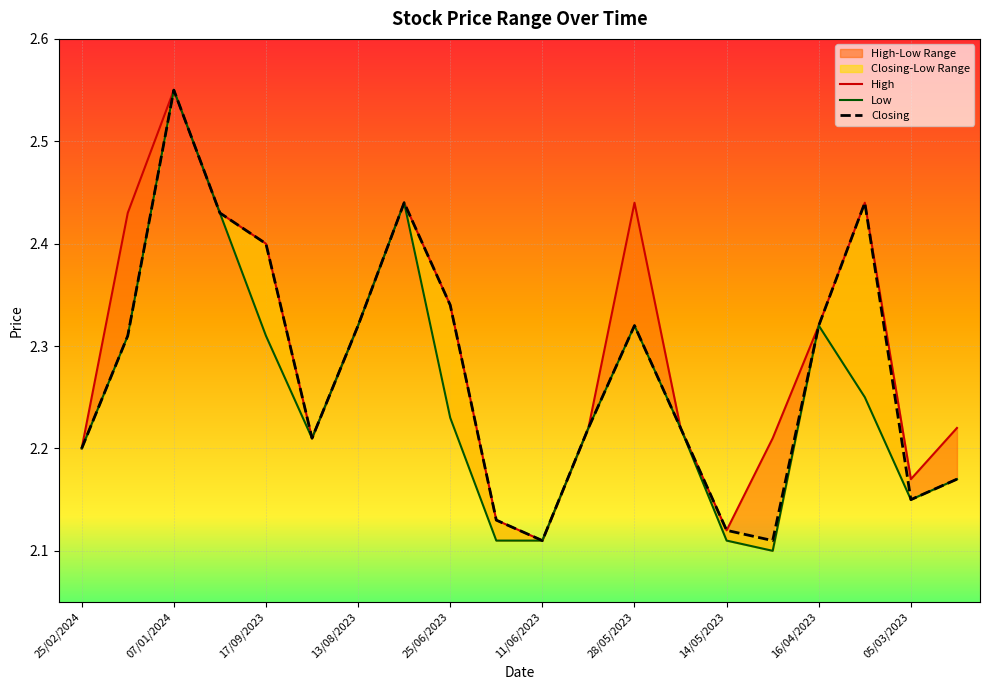

The Closing series shows 4.0 at 07/01/2024. True or false?

False